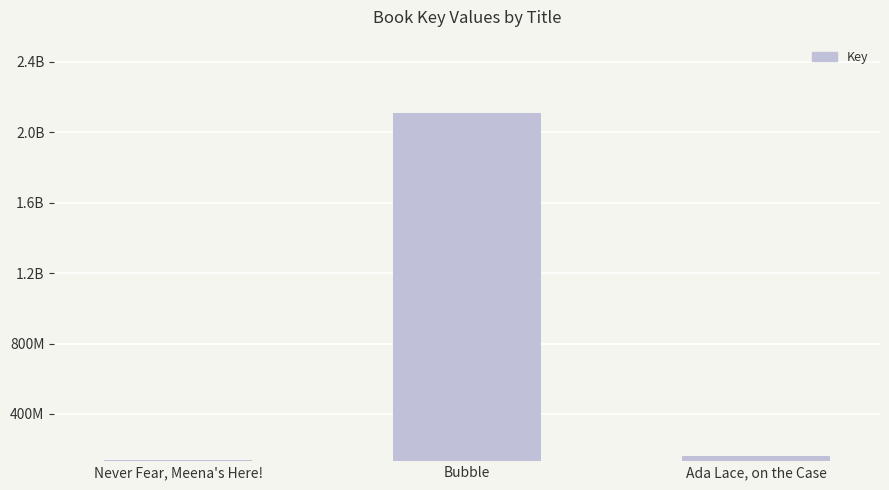

Is it true that the value at Bubble is 2108576140?

True